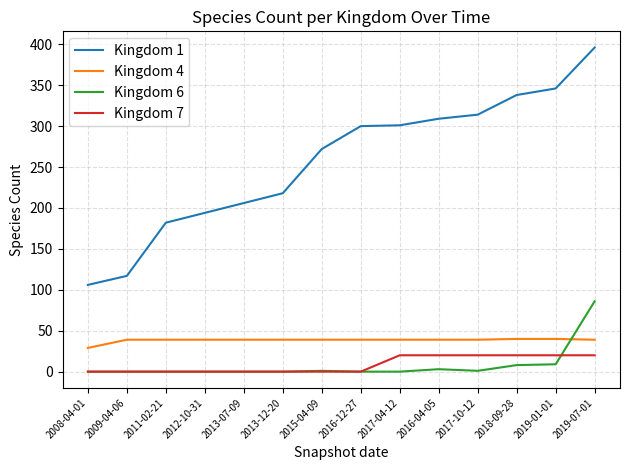

At which label does Kingdom 6 reach its peak?

2019-07-01